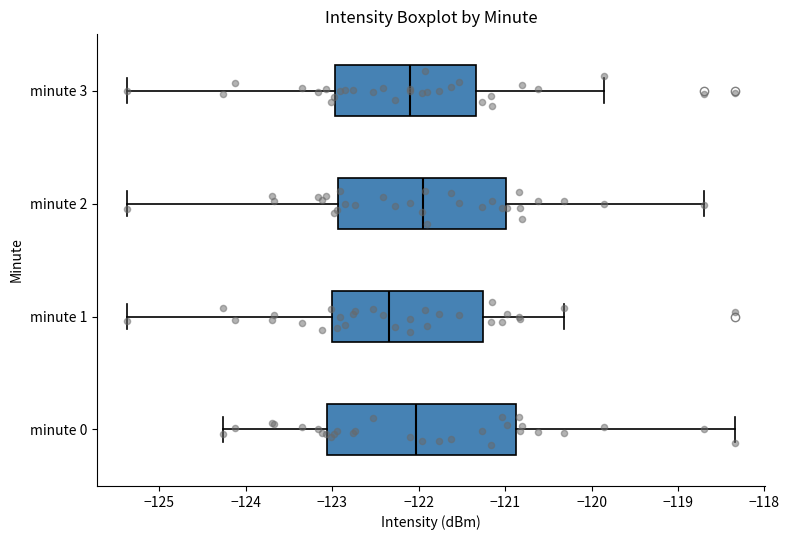

Reading bottom to top, transcribe this box plot: for each box, give where its median line is, the range the box spans, and where its two whiskers end, as read against the x-axis. The values are not printed on the chart, so give them approximately, as read against the axis.

minute 0: median -122.0, box -123.1 to -120.9, whiskers -124.3 to -118.3
minute 1: median -122.3, box -123.0 to -121.2, whiskers -125.4 to -120.3
minute 2: median -121.9, box -122.9 to -121.0, whiskers -125.4 to -118.7
minute 3: median -122.1, box -123.0 to -121.3, whiskers -125.4 to -119.9